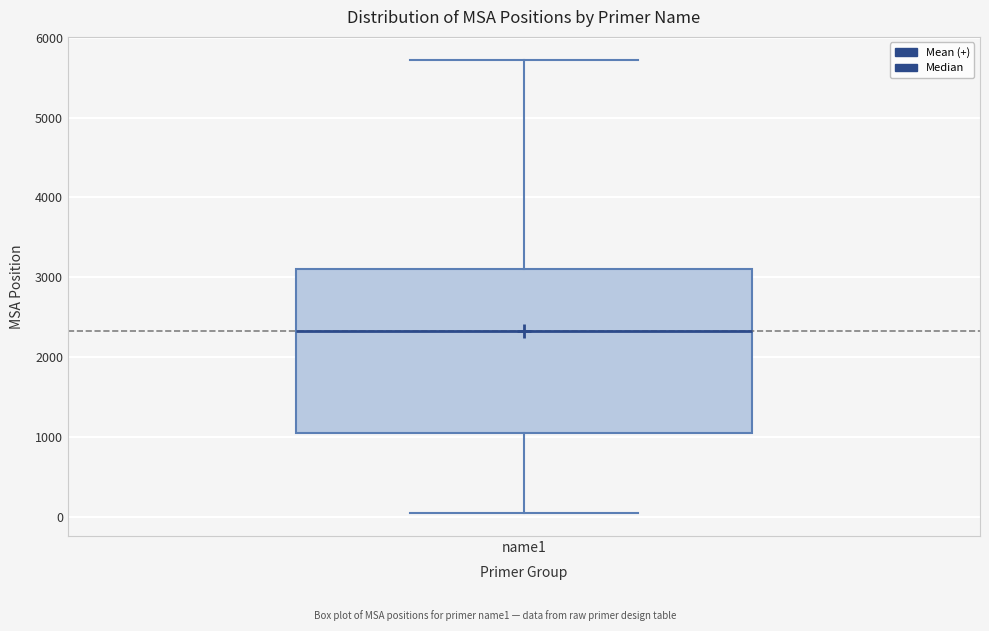

Transcribe this box plot: give where the median line is, the range the box spans, and where the two whiskers end, as read against the y-axis. The values are not printed on the chart, so give them approximately, as read against the axis.

median 2300, box 1000 to 3100, whiskers 0 to 5700